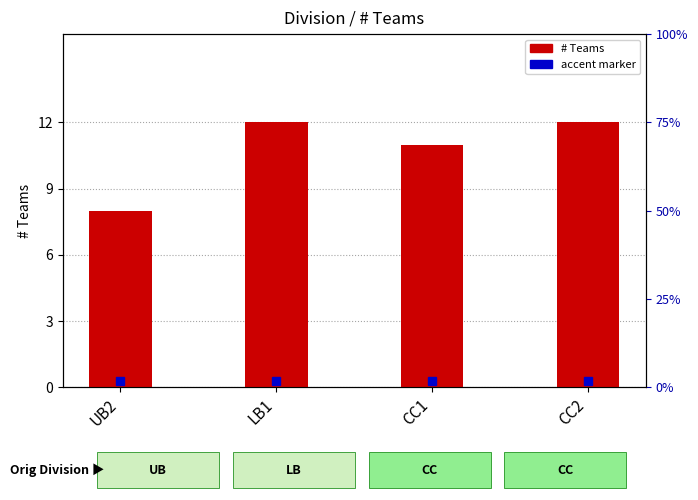

What is the label of the 3rd bar from the right?

LB1